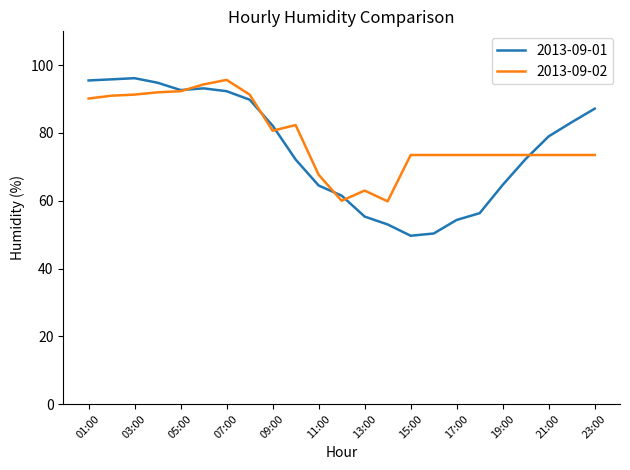

What is the minimum value for 2013-09-01?

49.7